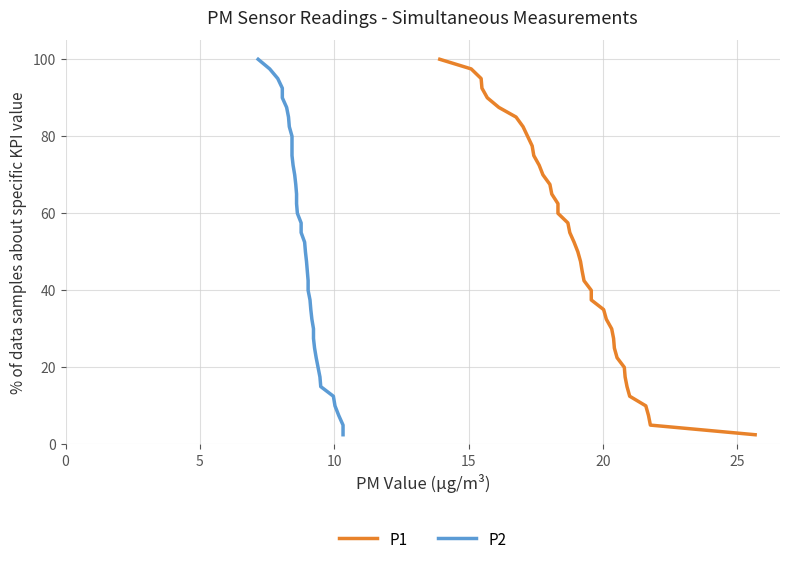

True or false: P2 and P1 intersect in this chart.

False